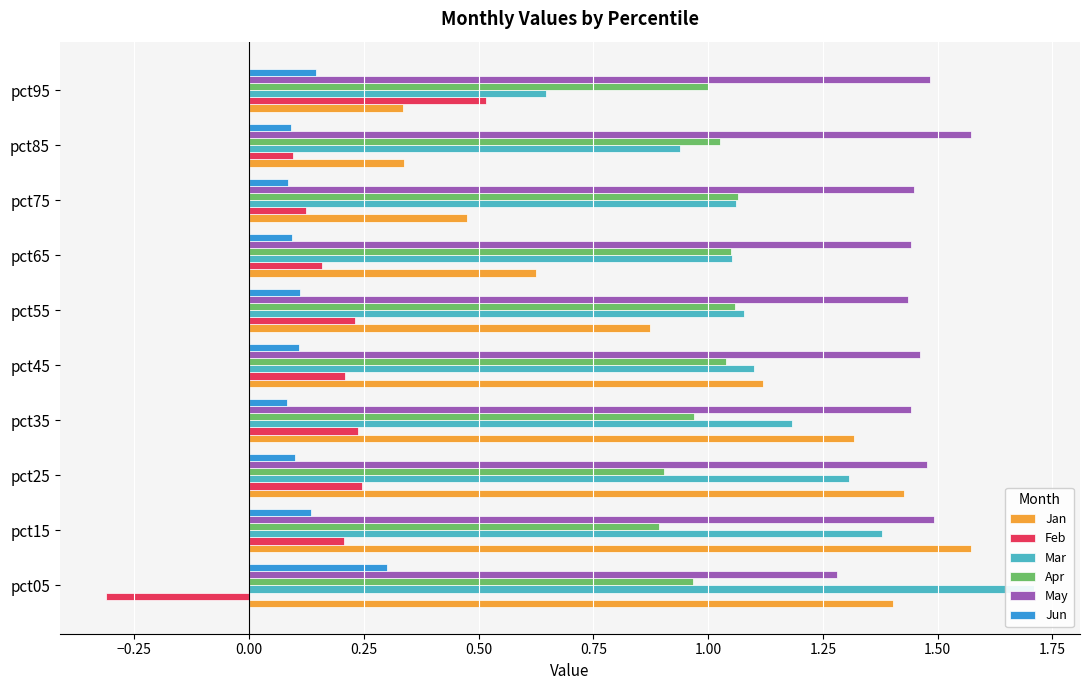

What is the approximate value of Mar at pct35?

1.2